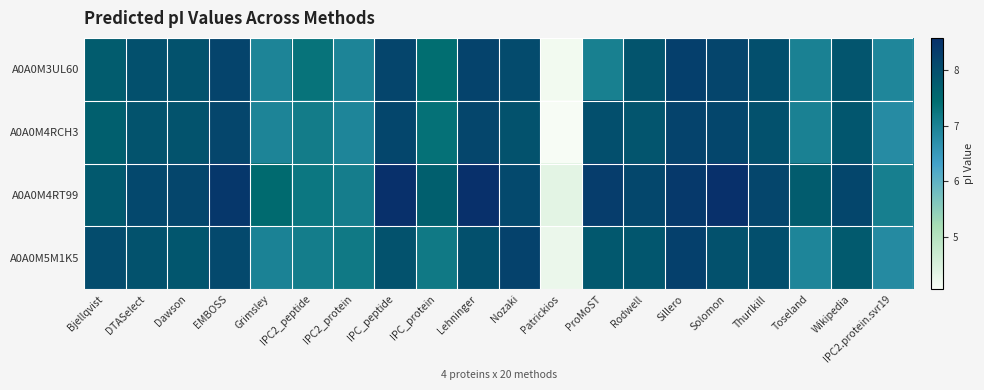

At which category is the sum across all series the highest?

Sillero